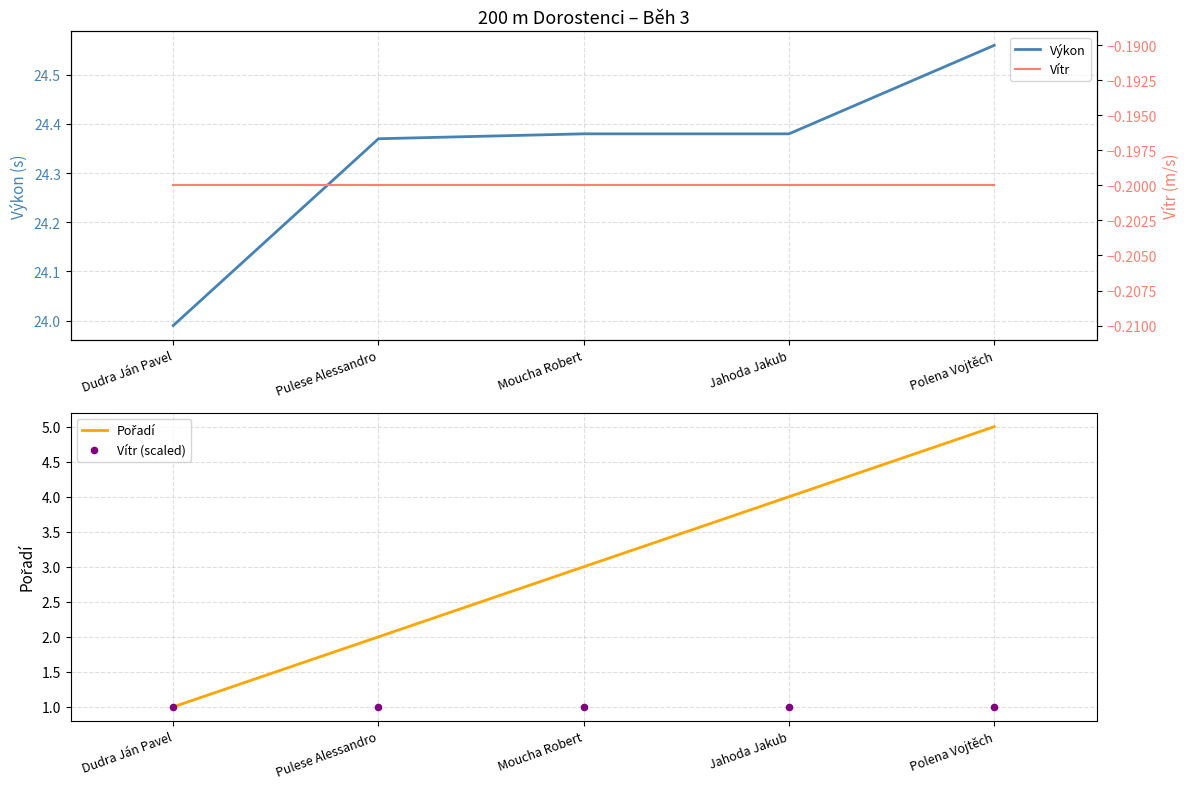

What is the total value across all series at Jahoda Jakub?

29.2